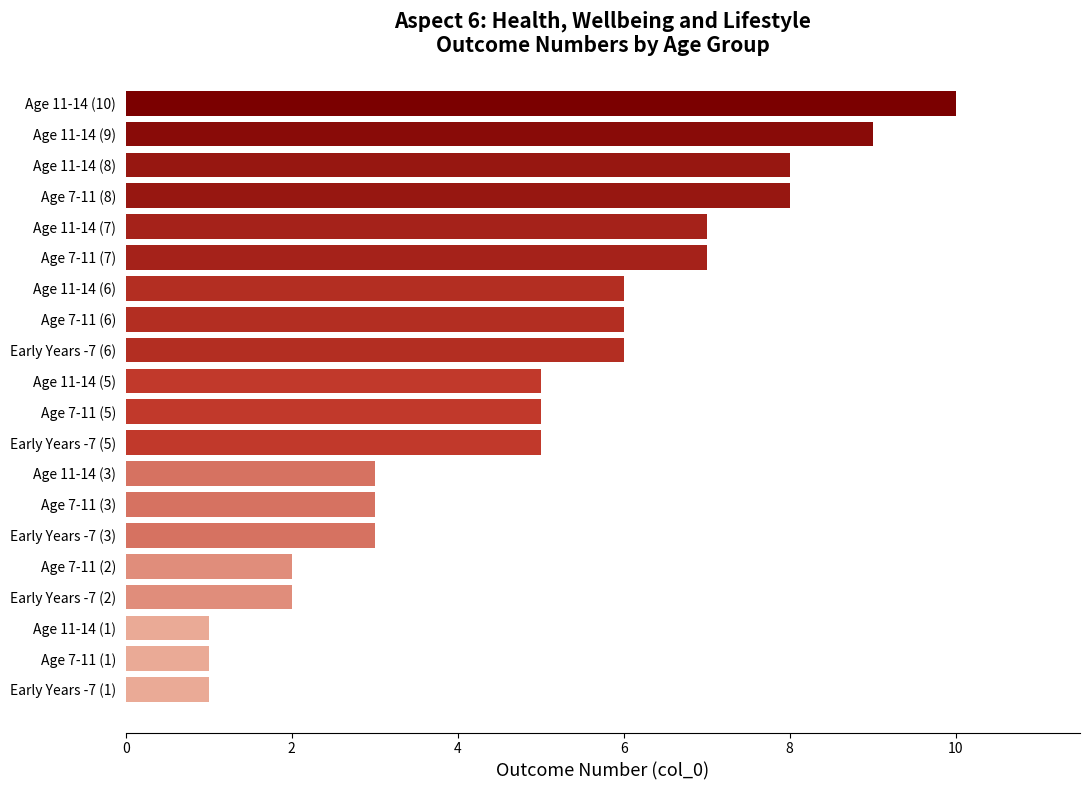

At which category does the chart reach its peak across all series?

Age 11-14 (10)